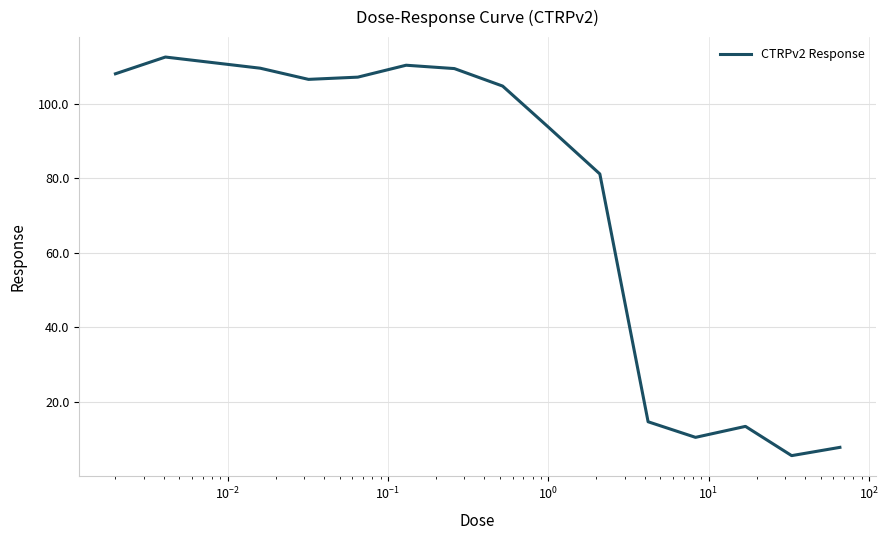

What is the maximum value shown in the chart?

112.6